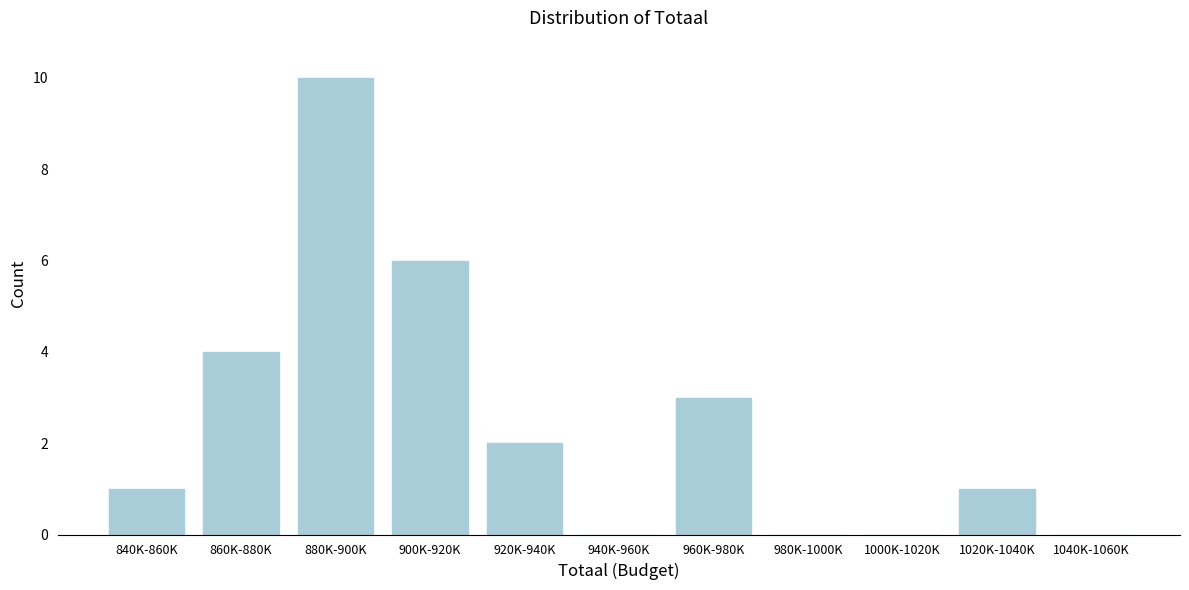

Reading left to right, extract all data points from this chart.

840K-860K=1	860K-880K=4	880K-900K=10	900K-920K=6	920K-940K=2	940K-960K=0	960K-980K=3	980K-1000K=0	1000K-1020K=0	1020K-1040K=1	1040K-1060K=0